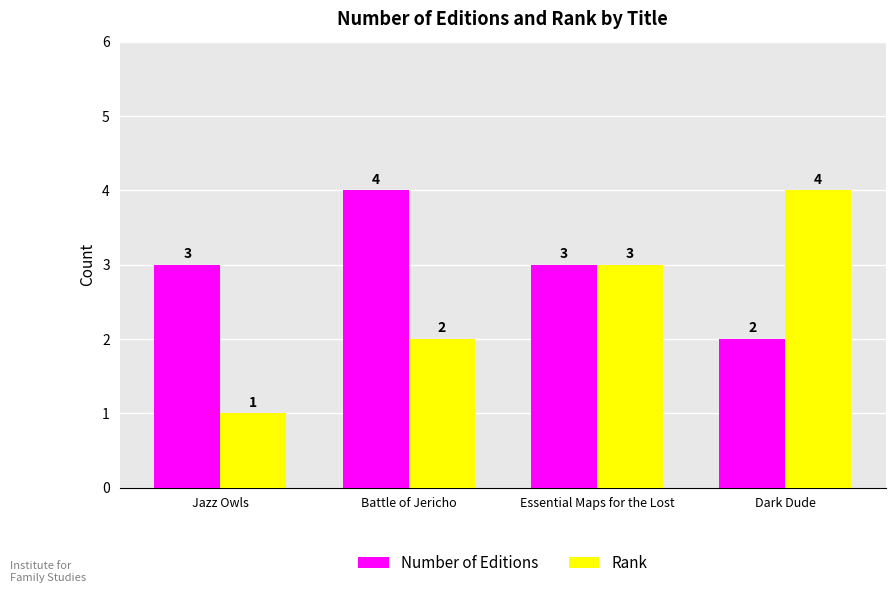

What is the highest value of the Number of Editions series?

4